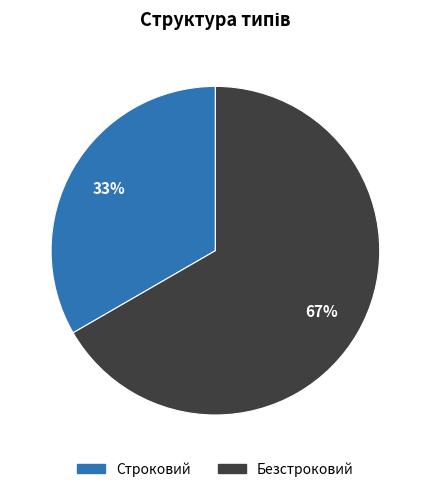

Count the number of slices in the pie.

2